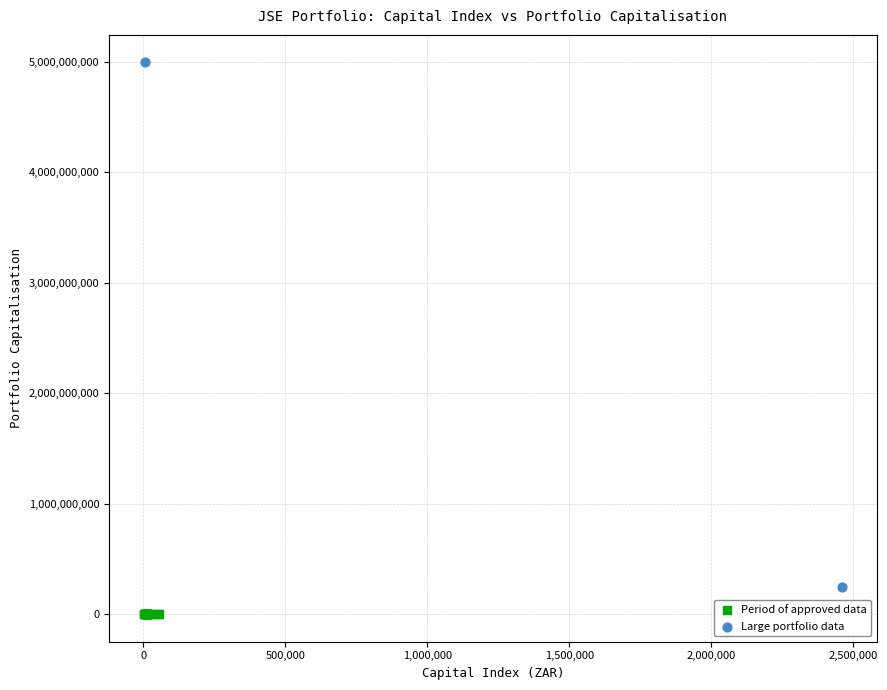

Which series contains the lowest Y value?

Period of approved data